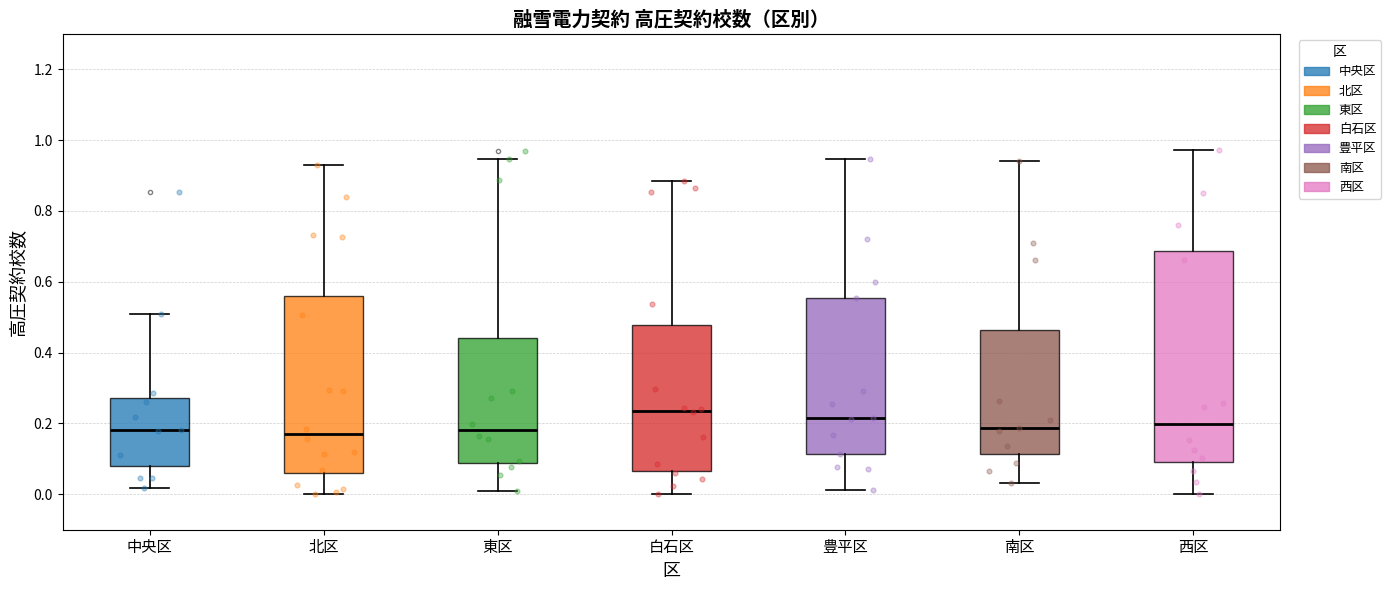

Reading left to right, read every box against the y-axis: the position of its median line, the range the box covers, and the ends of its whiskers. The values are not printed on the chart, so give them approximately, as read against the axis.

中央区: median 0.18, box 0.08 to 0.28, whiskers 0.02 to 0.52
北区: median 0.18, box 0.06 to 0.56, whiskers 0.00 to 0.92
東区: median 0.18, box 0.08 to 0.44, whiskers 0.02 to 0.94
白石区: median 0.24, box 0.06 to 0.48, whiskers 0.00 to 0.88
豊平区: median 0.22, box 0.12 to 0.56, whiskers 0.02 to 0.94
南区: median 0.18, box 0.12 to 0.46, whiskers 0.04 to 0.94
西区: median 0.20, box 0.10 to 0.68, whiskers 0.00 to 0.98